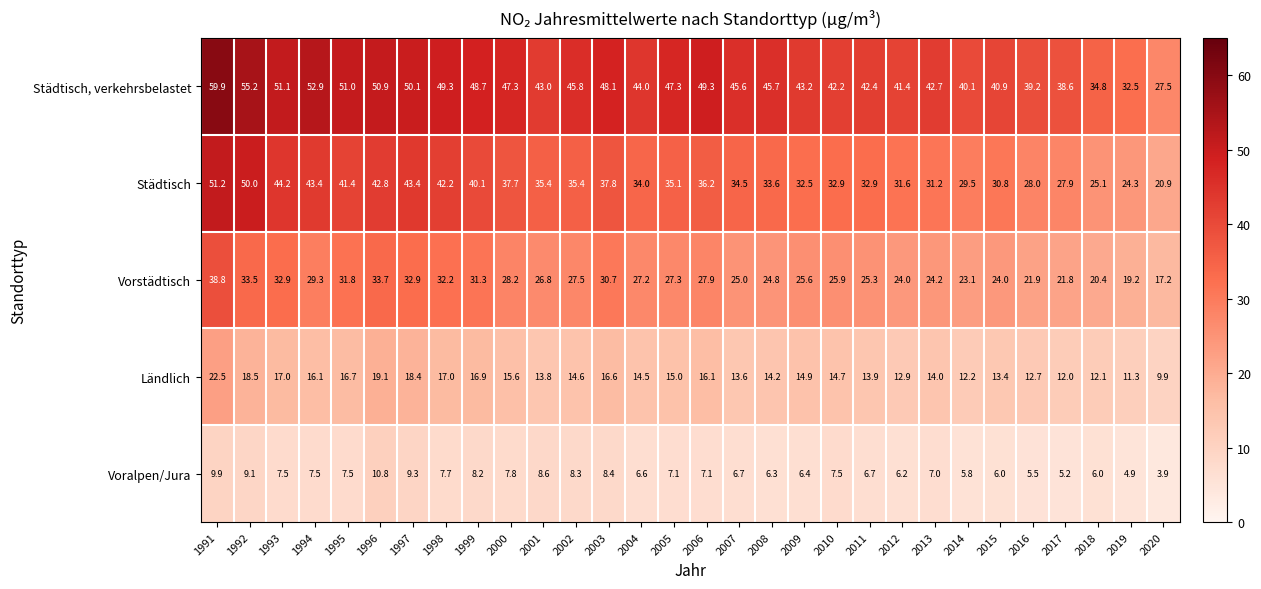

List the series in order of their overall mean, lowest first.

Voralpen/Jura, Ländlich, Vorstädtisch, Städtisch, Städtisch, verkehrsbelastet